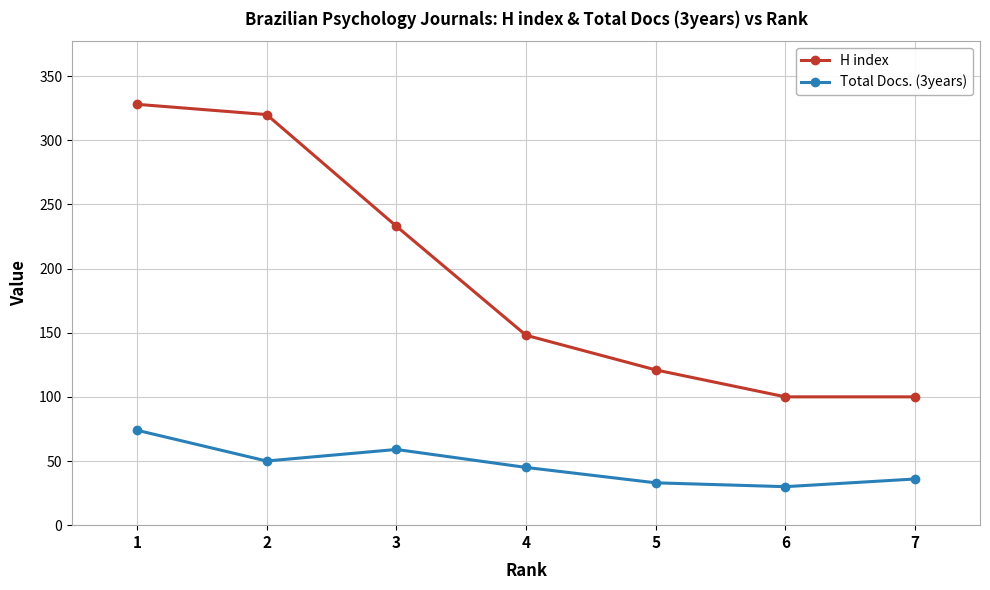

True or false: H index has a value of 391 at 3.

False